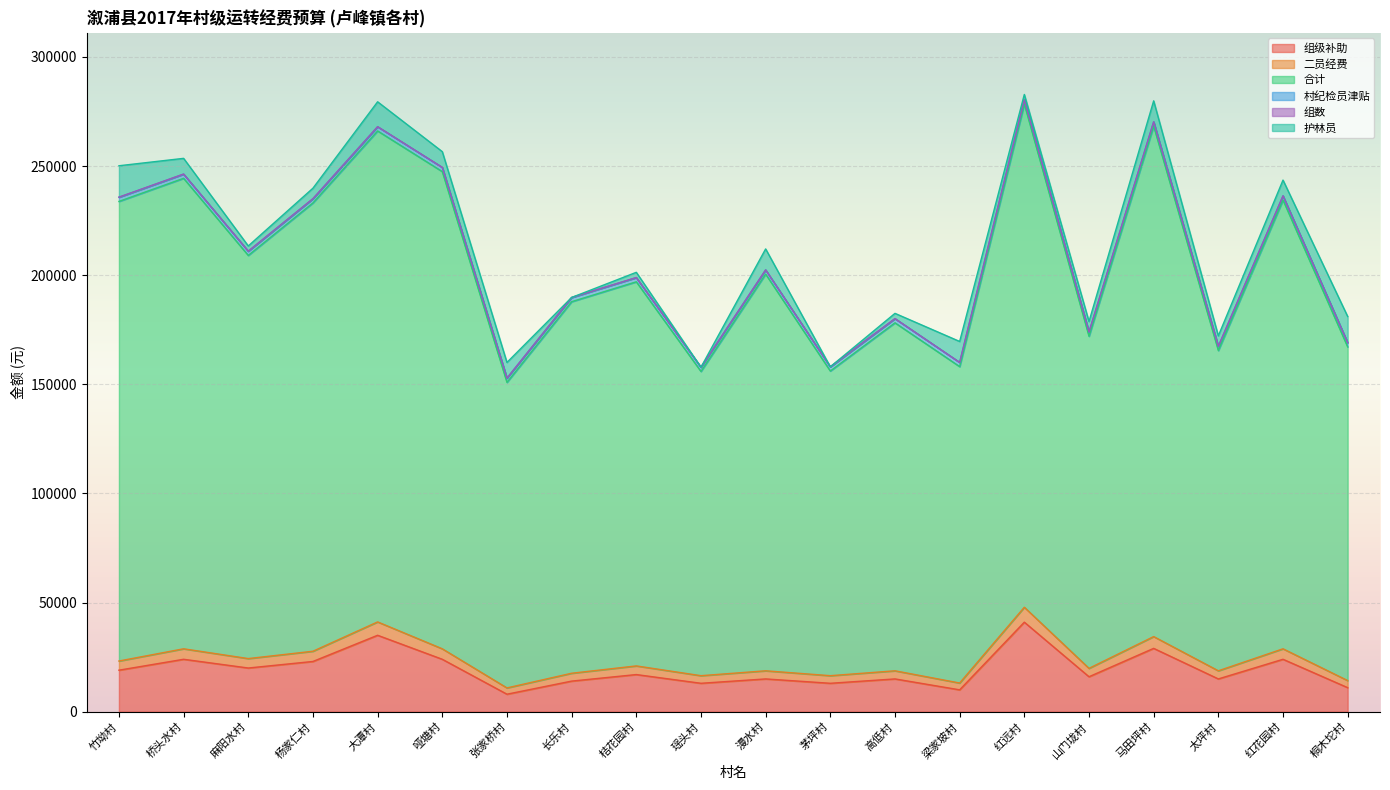

Between 漫水村 and 马田坪村, which is larger?

马田坪村